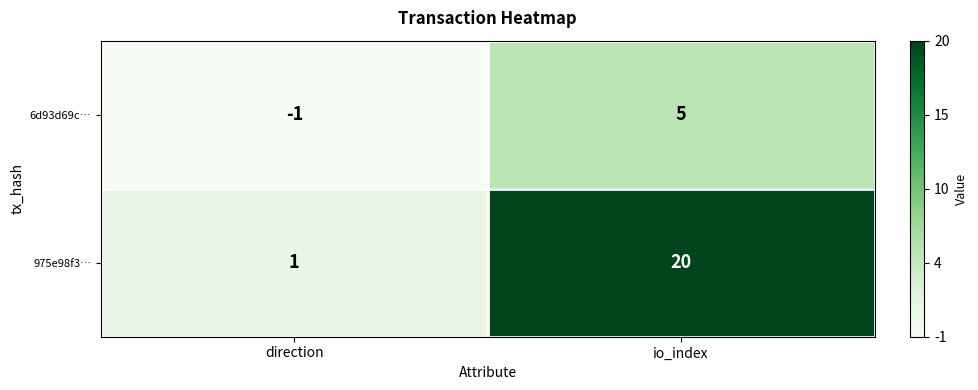

At which label is 6d93d69c… closest to 2?

direction